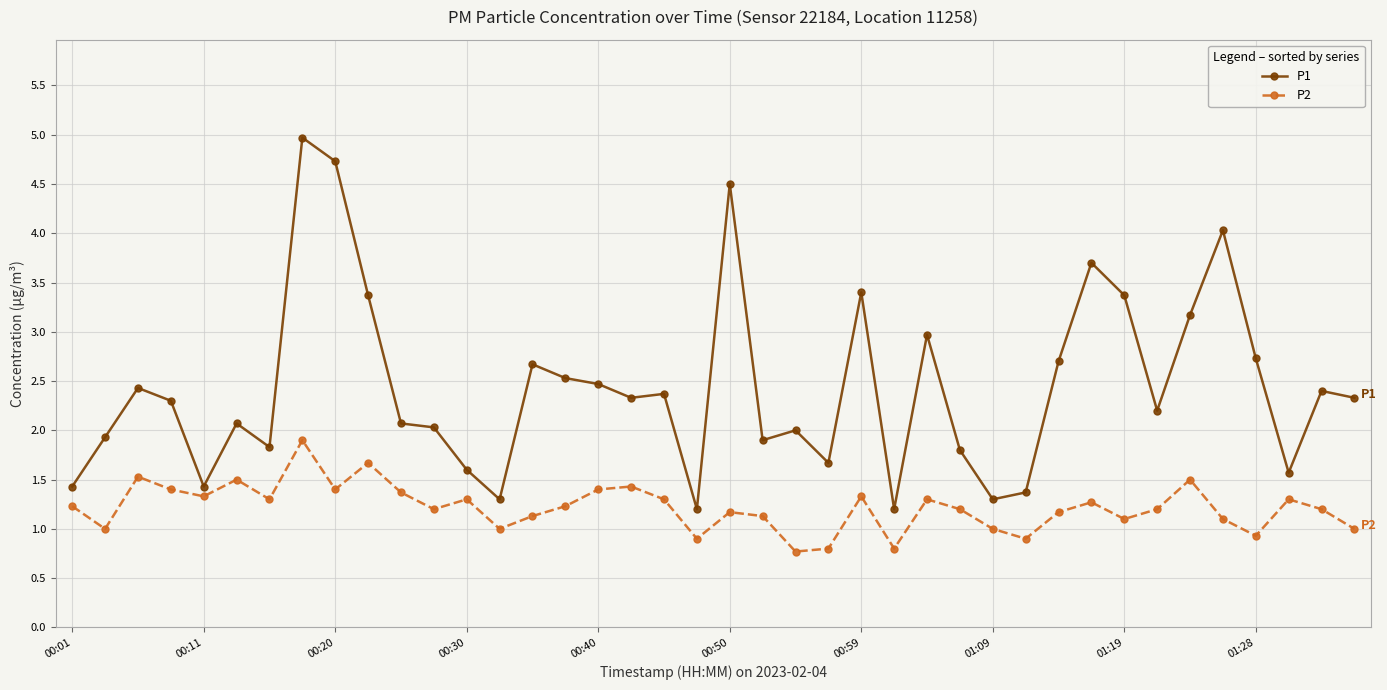

True or false: P1 has more than 2 interior local peaks.

True